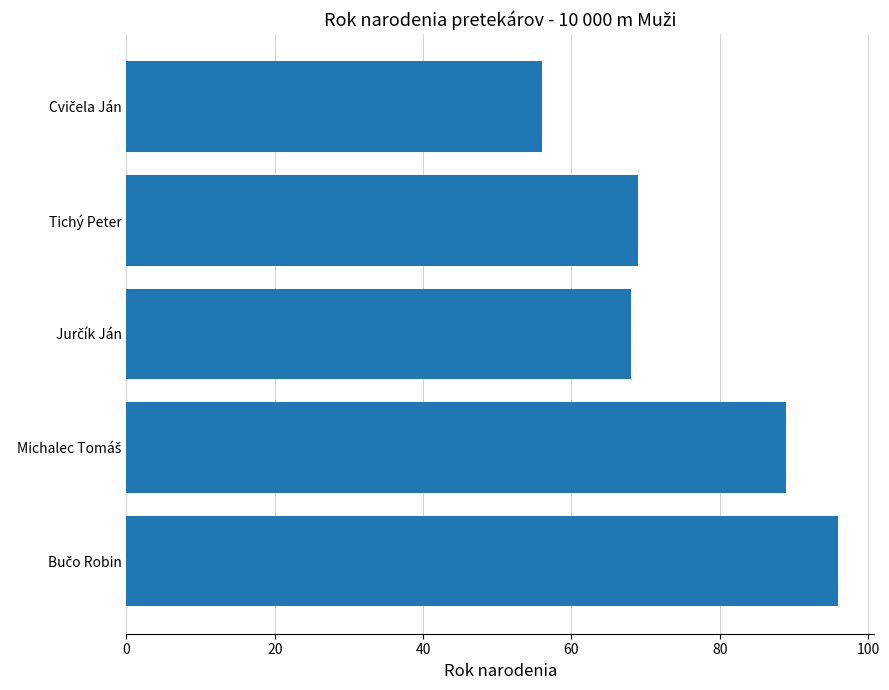

The chart shows a value of 69 at Tichý Peter. True or false?

True